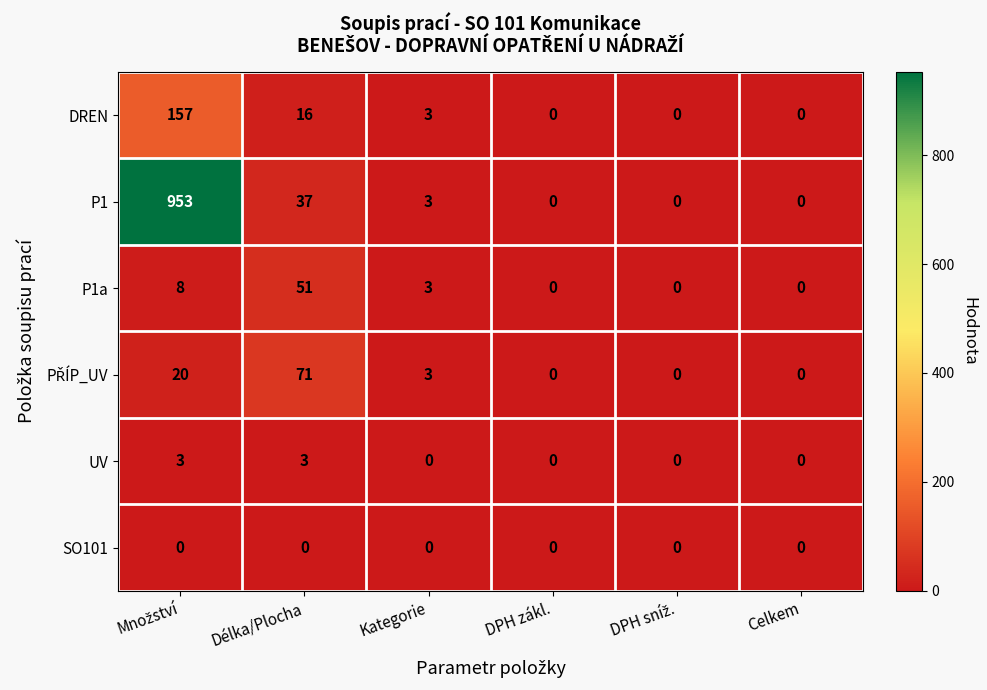

Which series has the largest range (max minus min)?

P1